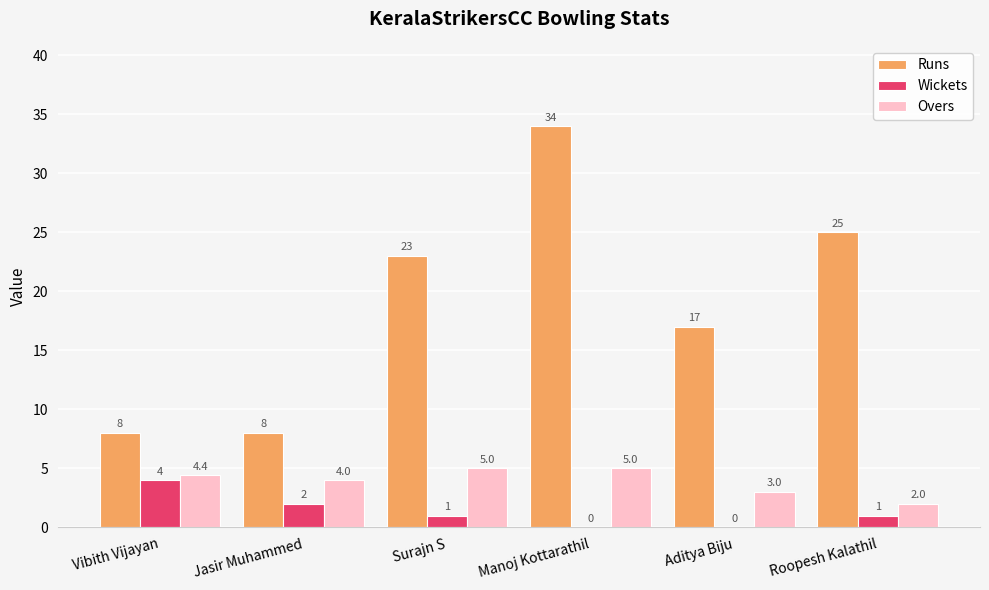

The Overs series shows 4.0 at Jasir Muhammed. True or false?

True